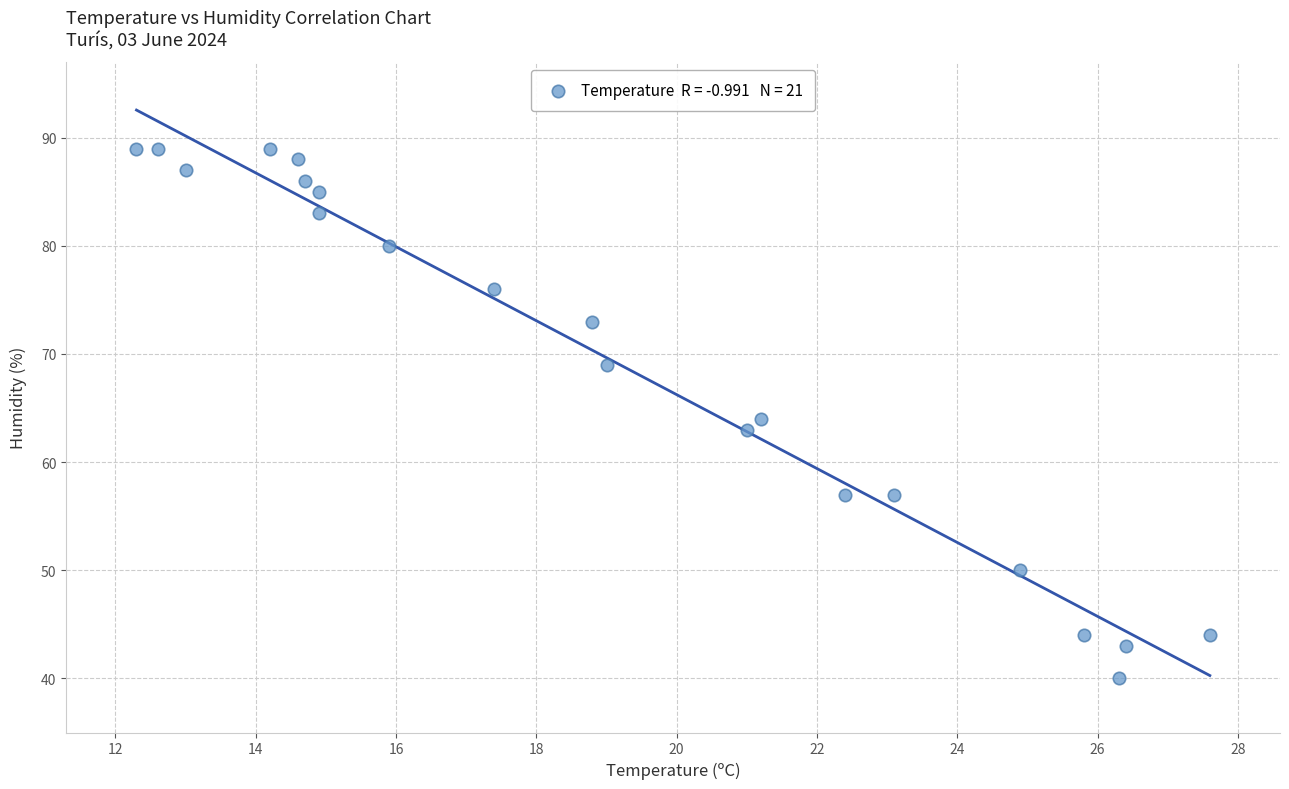

What is the range of Y values (max minus min)?

49